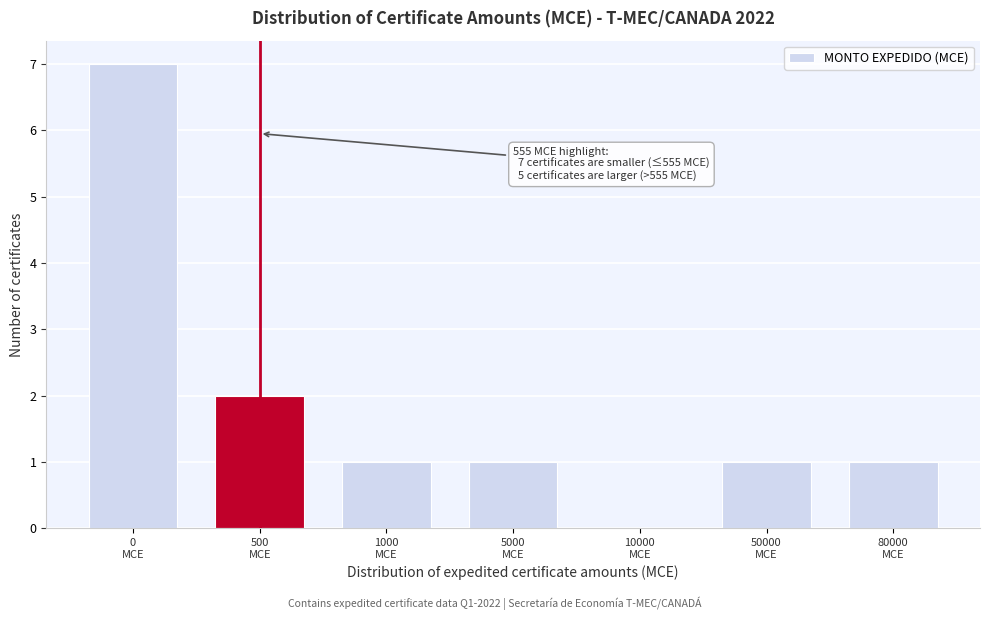

What is the sum of all values?

13